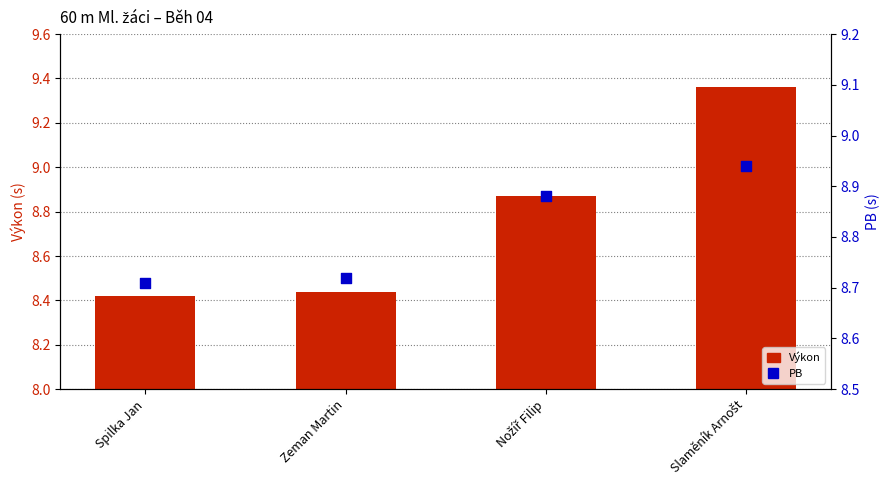

At which category is the sum across all series the highest?

Slaměník Arnošt